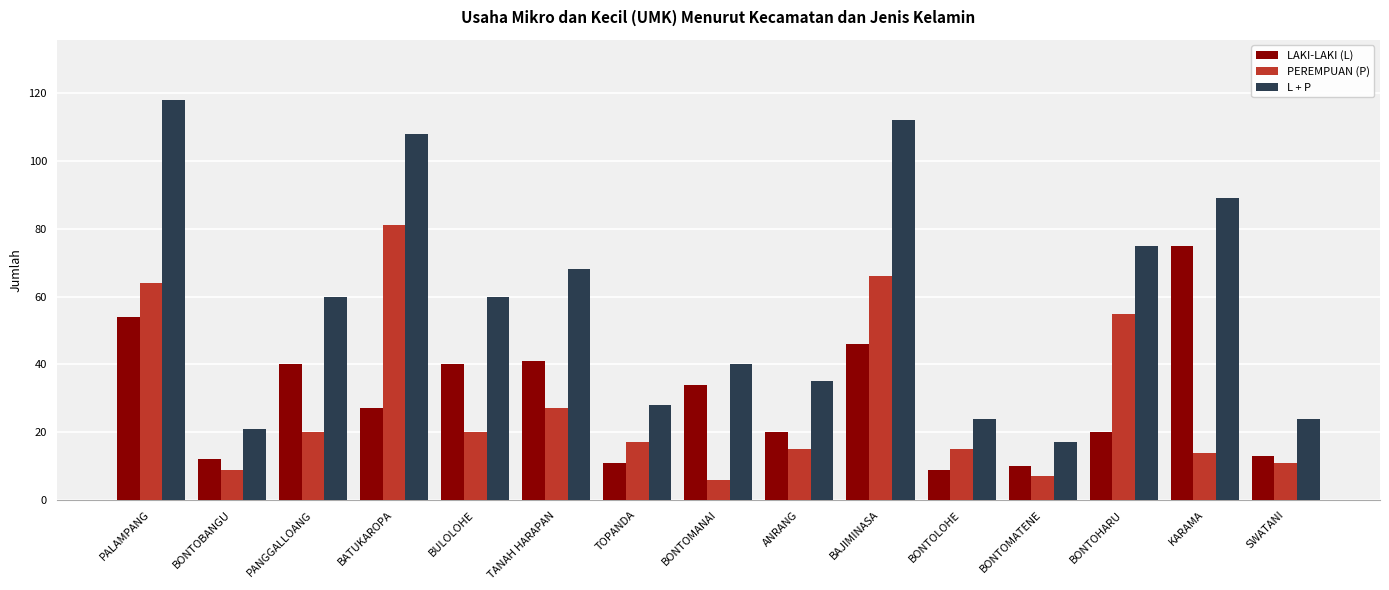

What is the difference between the LAKI-LAKI (L) values at PANGGALLOANG and BAJIMINASA?

6